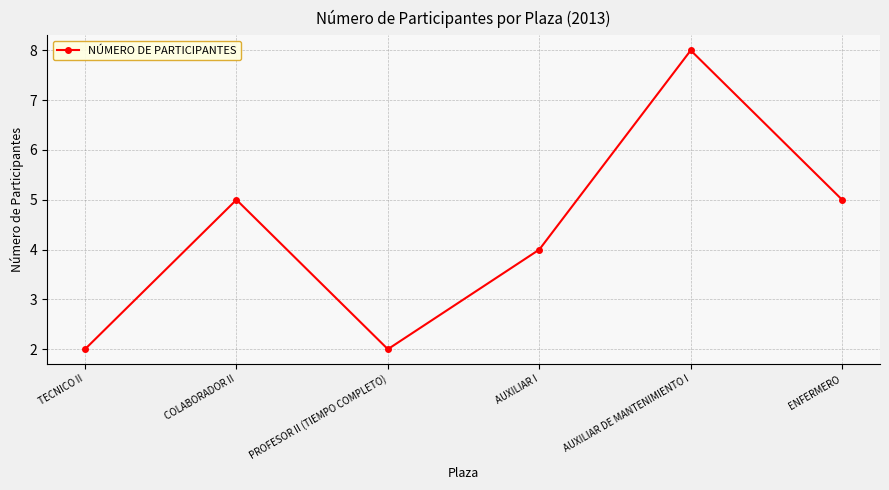

What is the sum of all values?

26